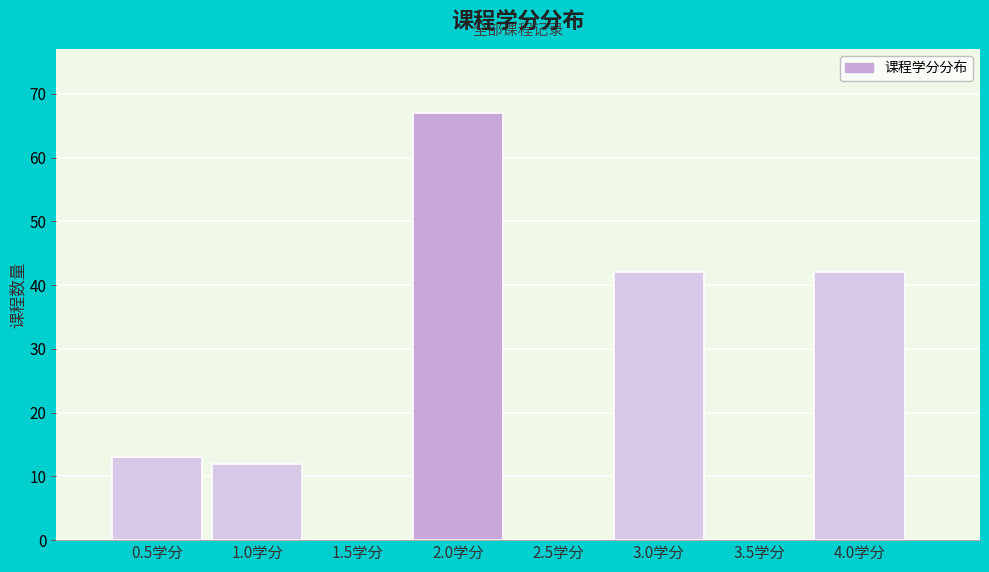

Reading left to right, extract all data points from this chart.

0.5学分=13	1.0学分=12	1.5学分=0	2.0学分=67	2.5学分=0	3.0学分=42	3.5学分=0	4.0学分=42